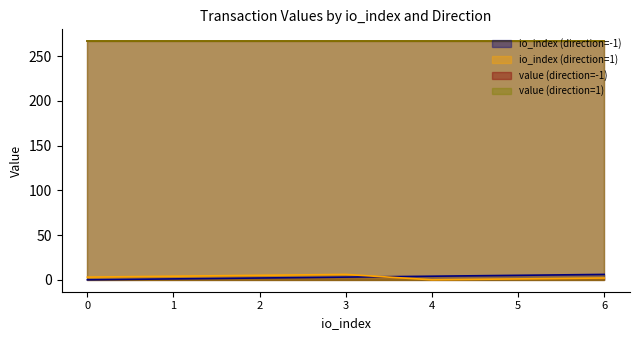

After their last crossing, which series has the higher values: io_index (direction=-1) or io_index (direction=1)?

io_index (direction=-1)